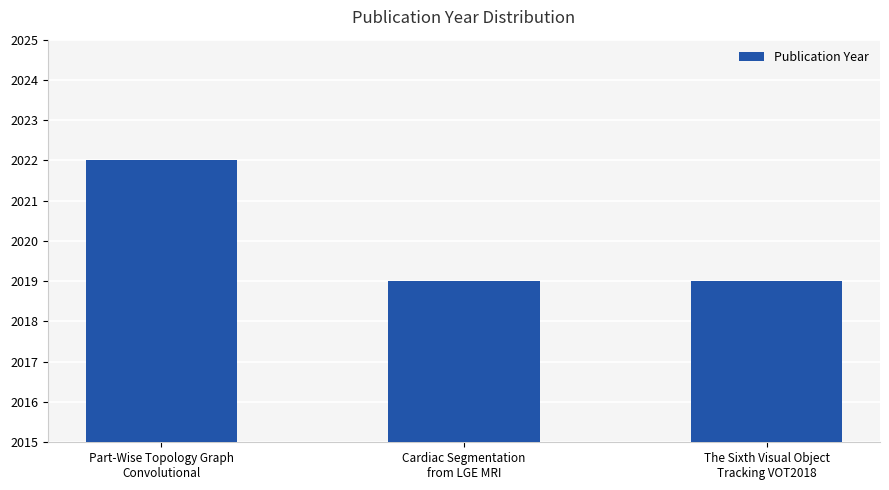

The chart shows a value of 2795 at Part-Wise Topology Graph
Convolutional. True or false?

False